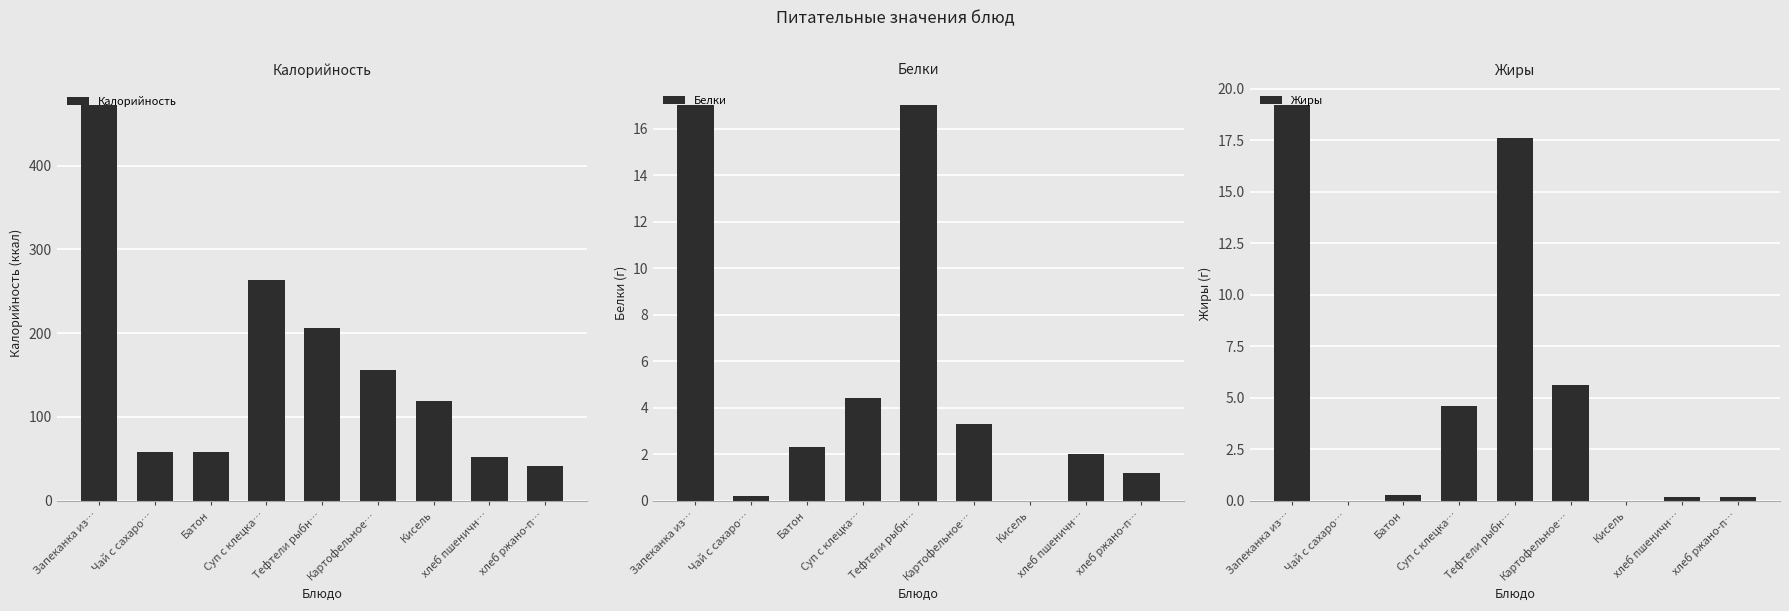

What value does the Жиры series have at хлеб ржано-п…?

0.2